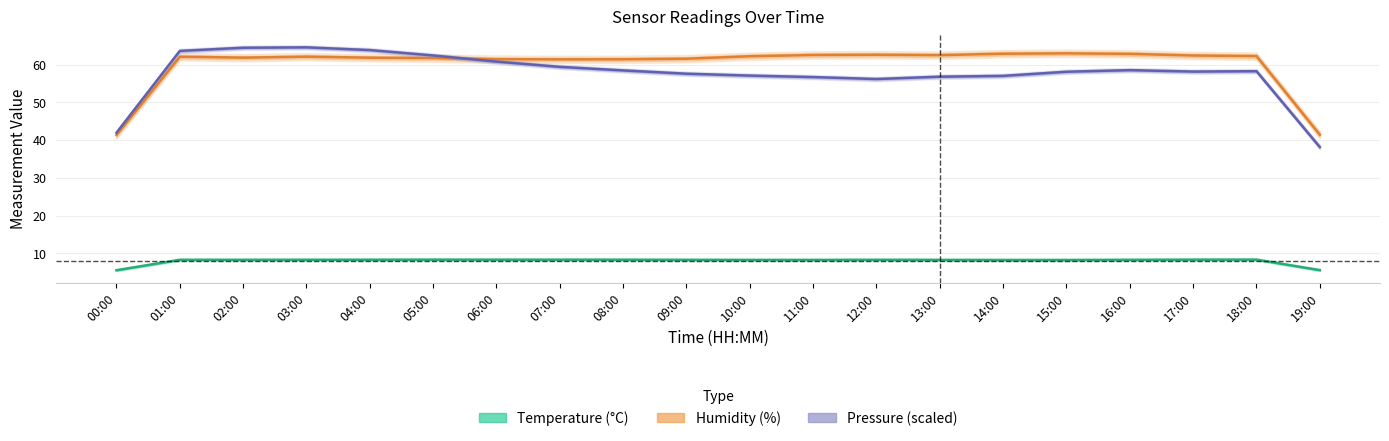

The value of Humidity (%) at 13:00 is 62.5. True or false?

True